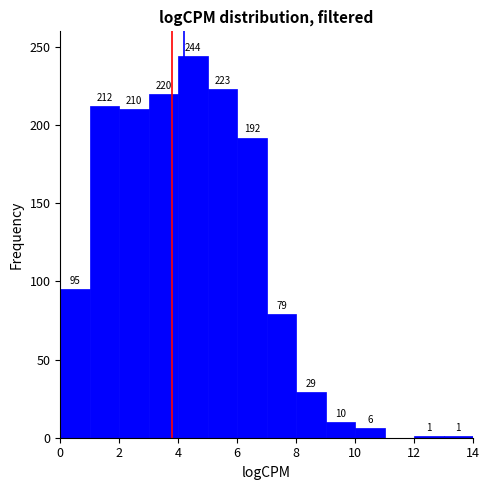

Over which range of the x-axis is the bar tallest?

4 to 5